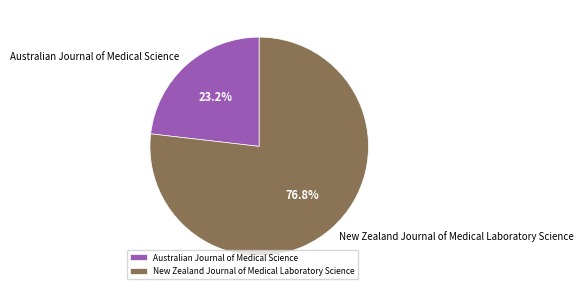

Count the number of slices in the pie.

2